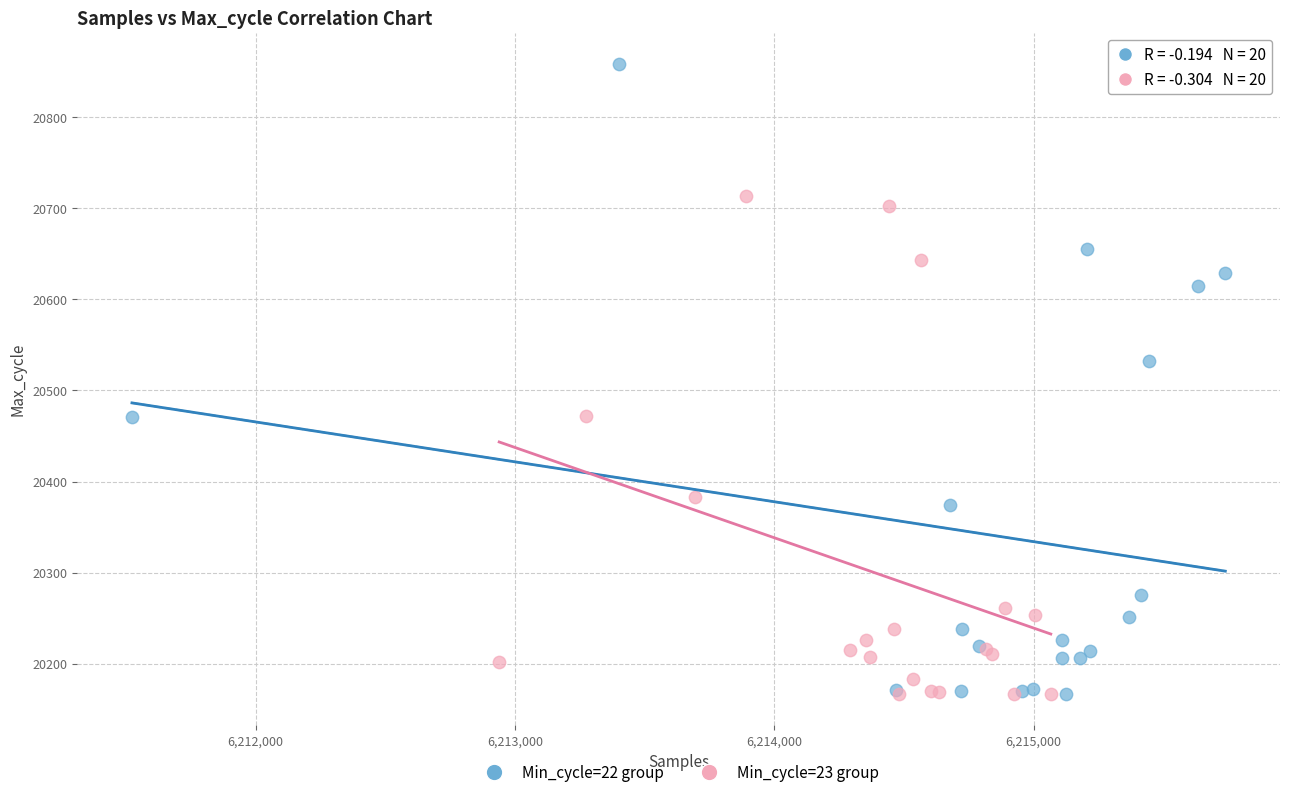

Which series contains the highest Y value?

Min_cycle=22 group